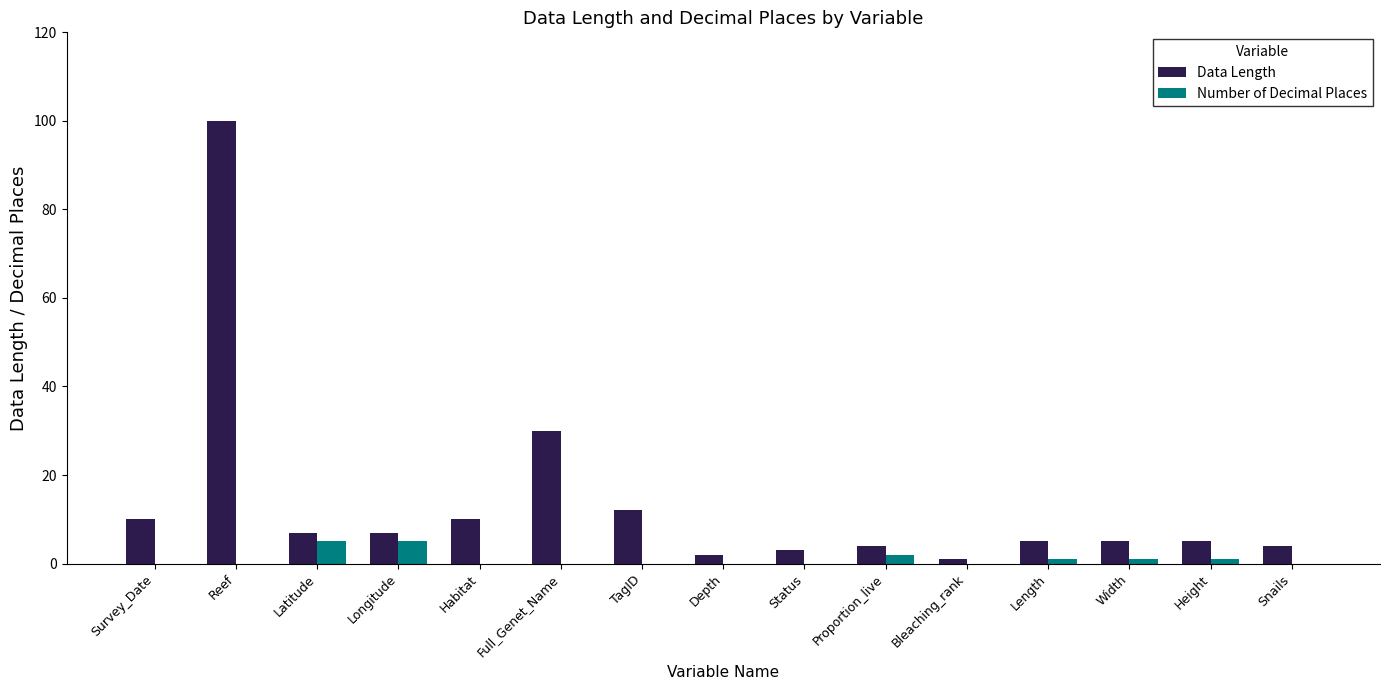

What is the sum of the Data Length values at Width and Snails?

9